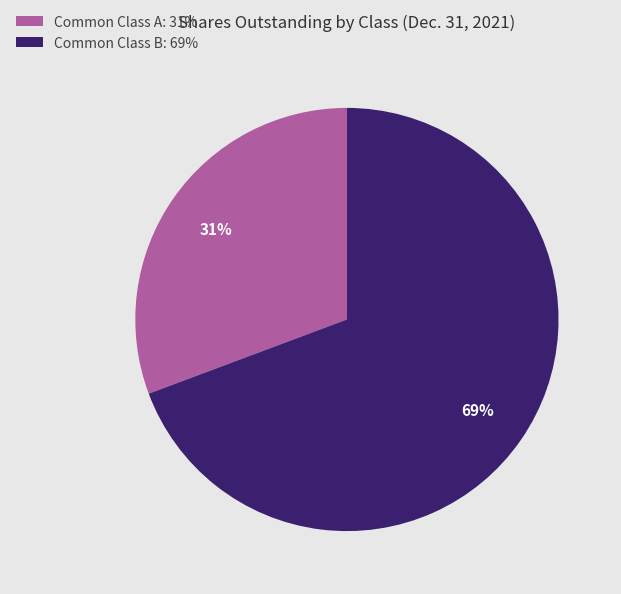

What percentage is the Common Class A slice, to the nearest percent?

31%